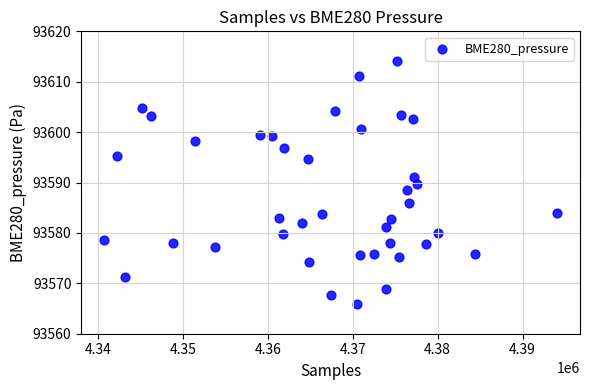

What is the range of X values (max minus min)?

53367.0